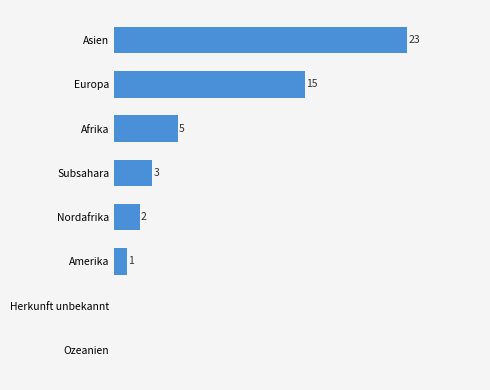

Does the chart contain stacked bars?

No